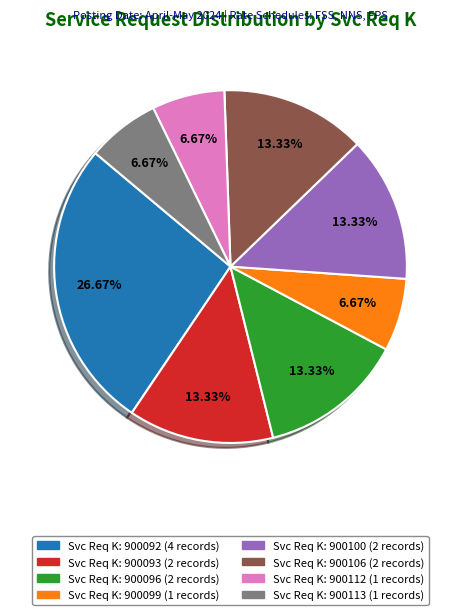

Is there a majority slice in this chart?

No